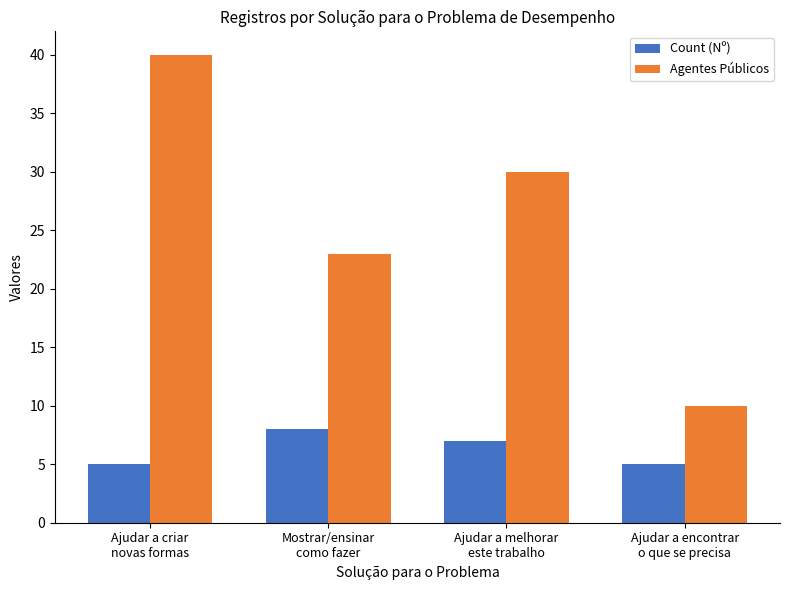

Reading right to left, what are all the values shown in this chart?

Count (Nº): Ajudar a encontrar
o que se precisa=5	Ajudar a melhorar
este trabalho=7	Mostrar/ensinar
como fazer=8	Ajudar a criar
novas formas=5
Agentes Públicos: Ajudar a encontrar
o que se precisa=10	Ajudar a melhorar
este trabalho=30	Mostrar/ensinar
como fazer=23	Ajudar a criar
novas formas=40